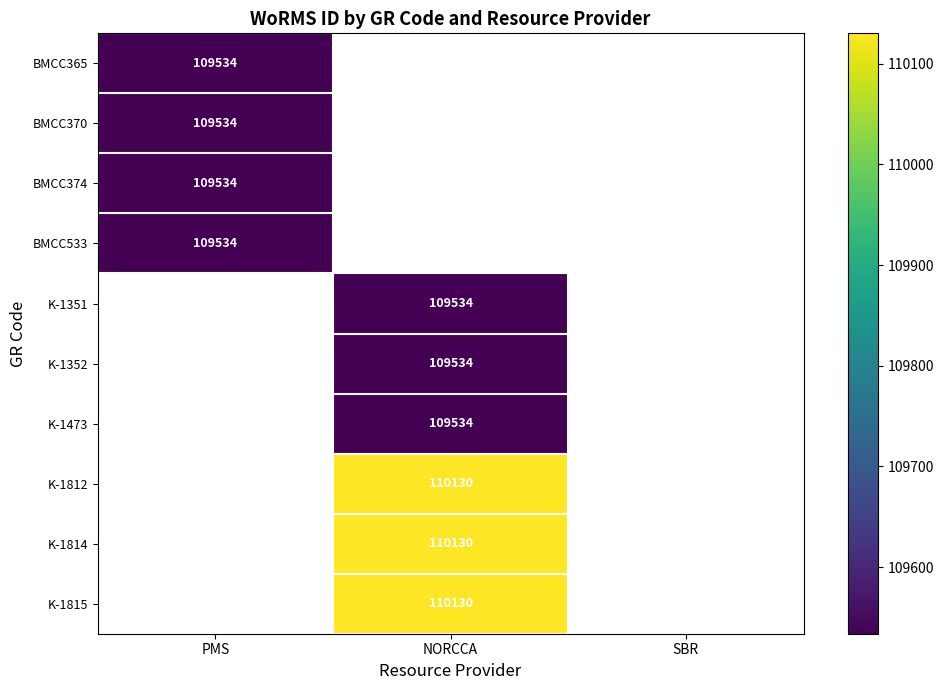

The K-1351 series shows 109534 at NORCCA. True or false?

True